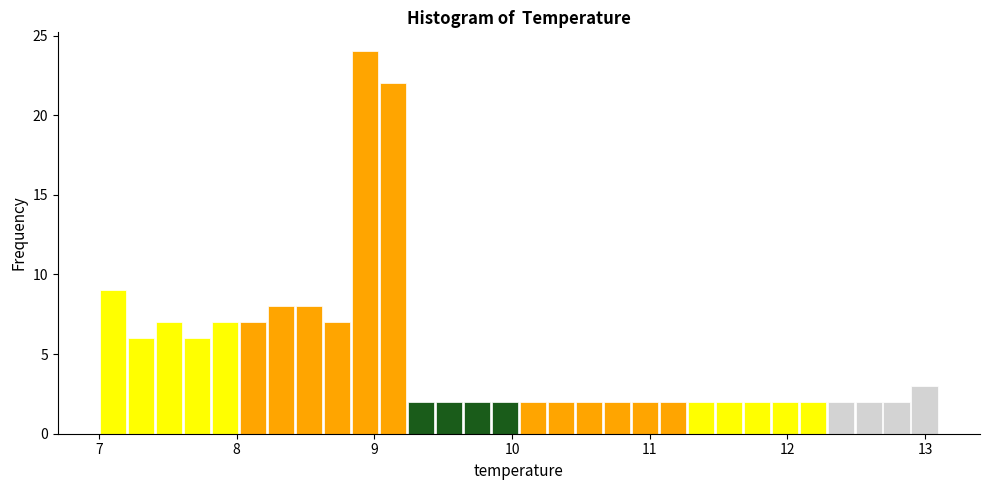

Read against the x-axis, roughly where is the centre of the tallest bar?

8.9